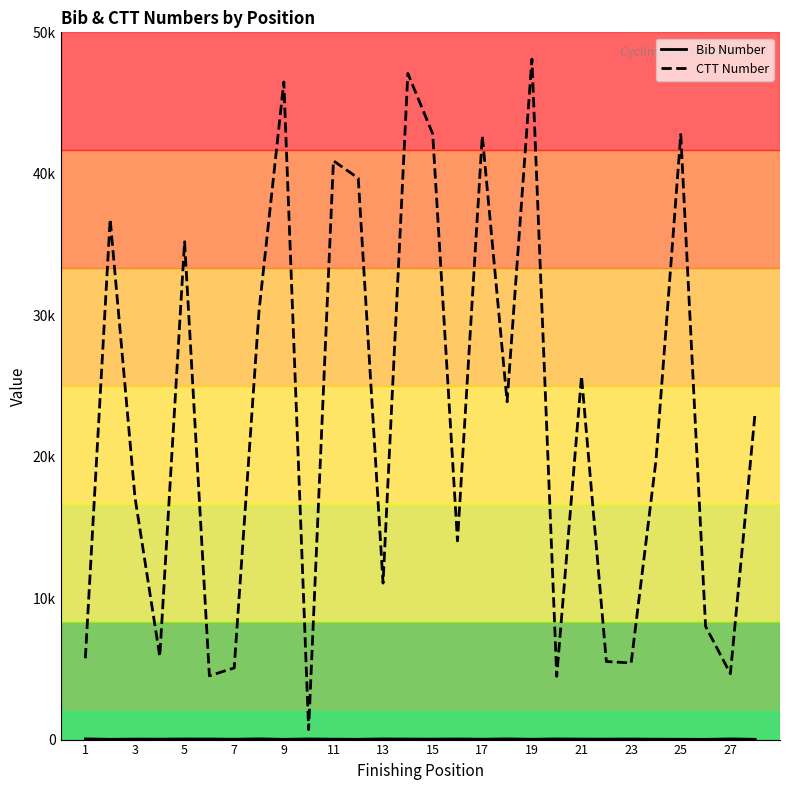

Rank the series by their maximum value, from highest to lowest.

CTT Number, Bib Number